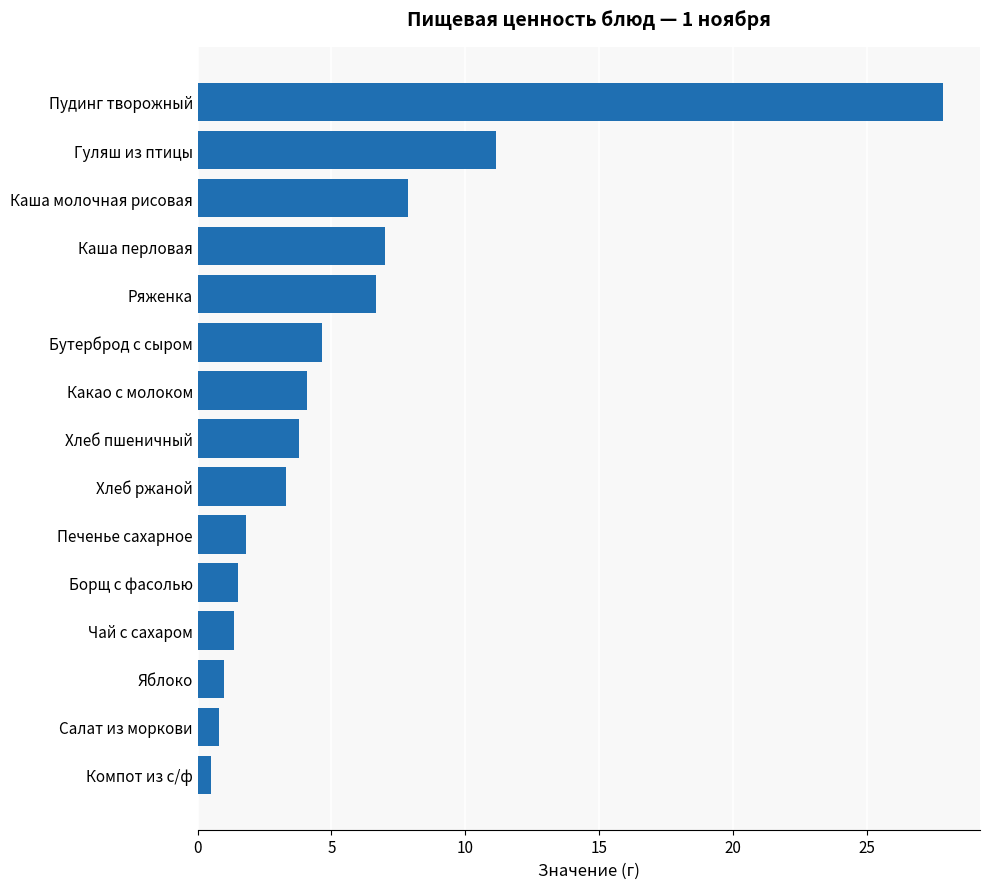

What is the sum of the values at Каша перловая and Гуляш из птицы?

18.2